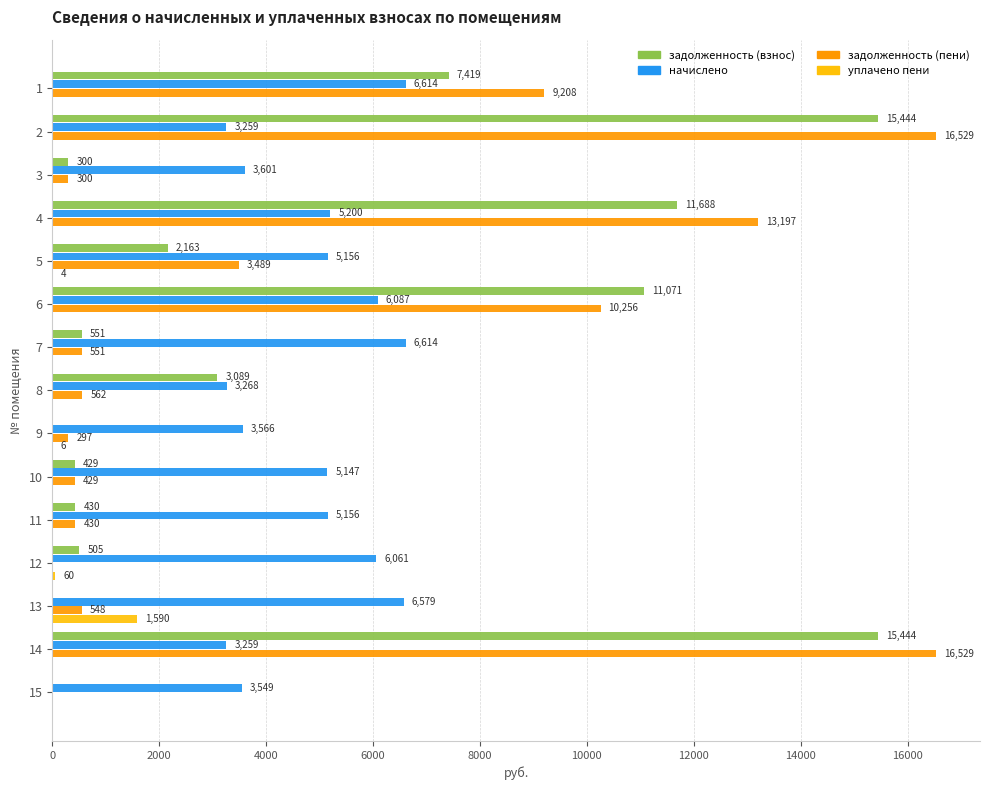

Which series has the largest total across all categories?

начислено